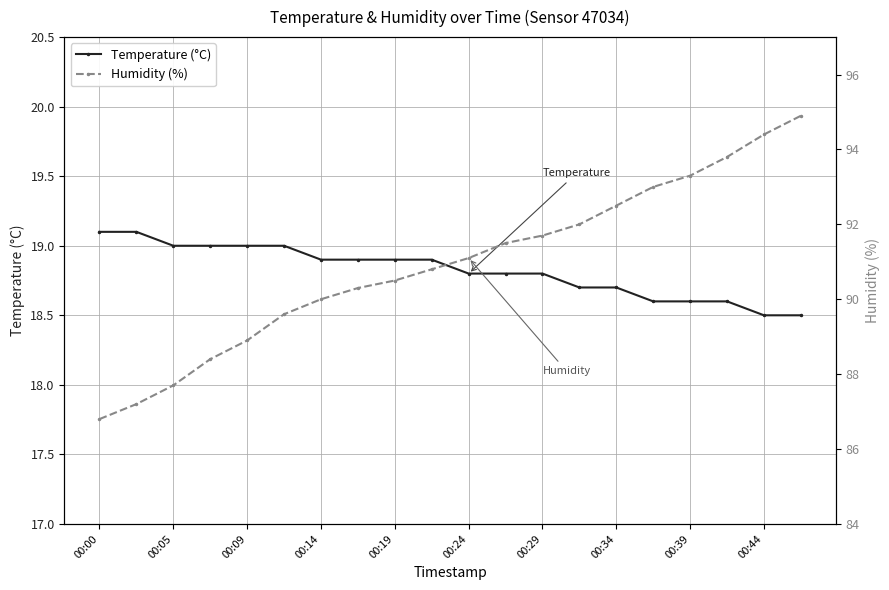

The value of Temperature (°C) at 00:09 is 19.0. True or false?

True